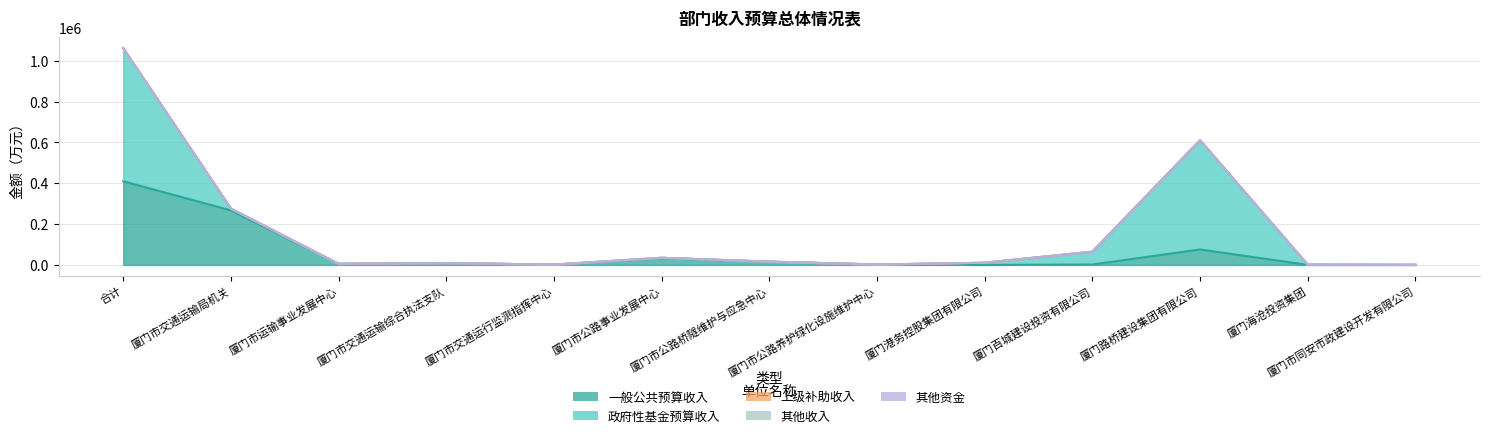

What is the greatest value displayed?

651047.0